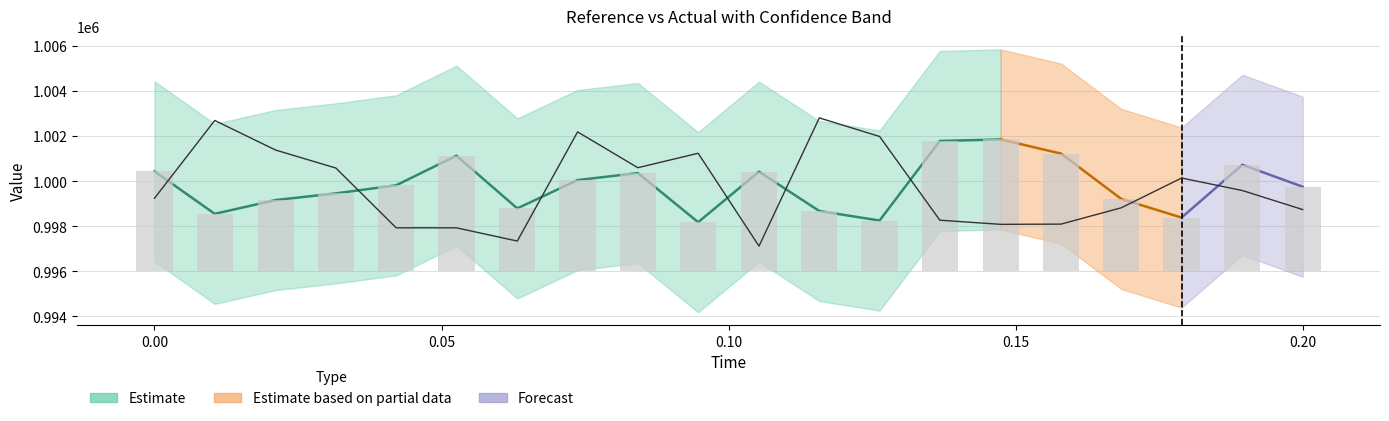

At how many categories does at least one series exceed 230536?

20